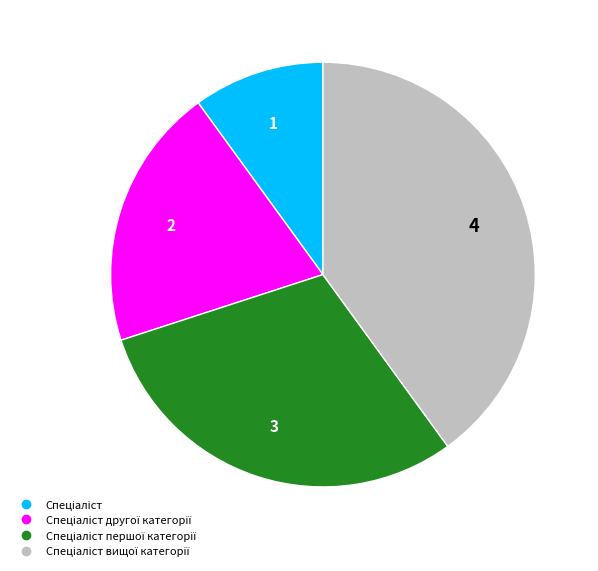

Is there a majority slice in this chart?

No